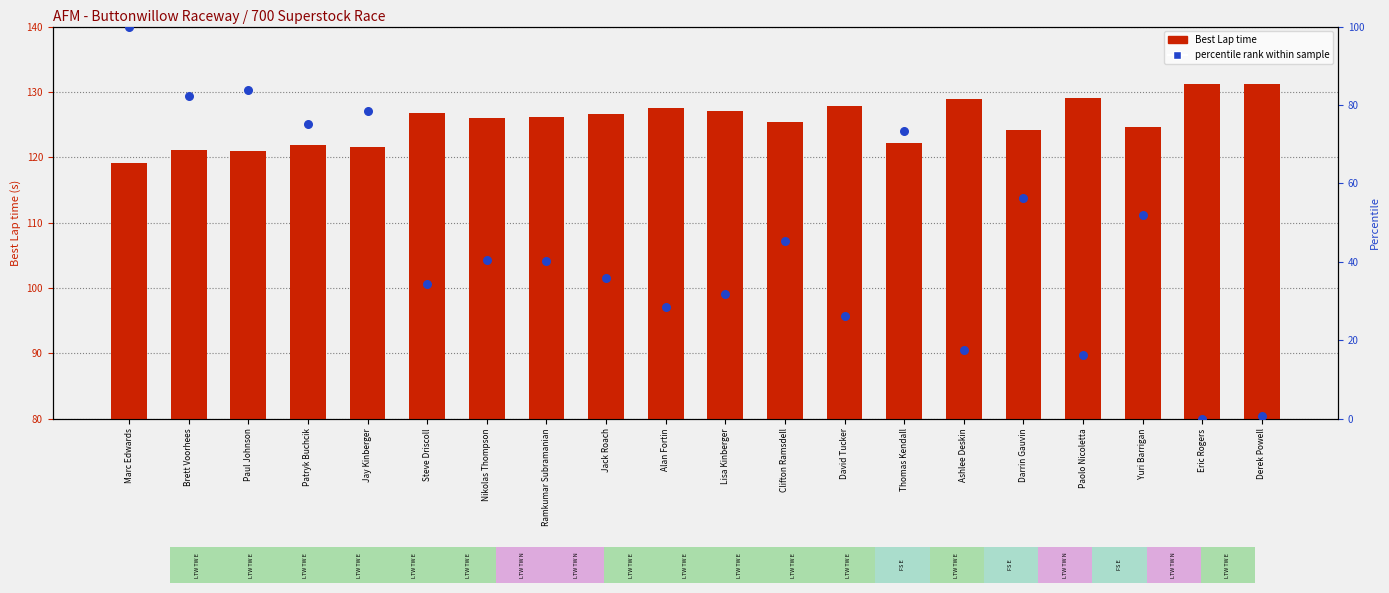

What is the total value across all series at Patryk Buchcik?

197.0